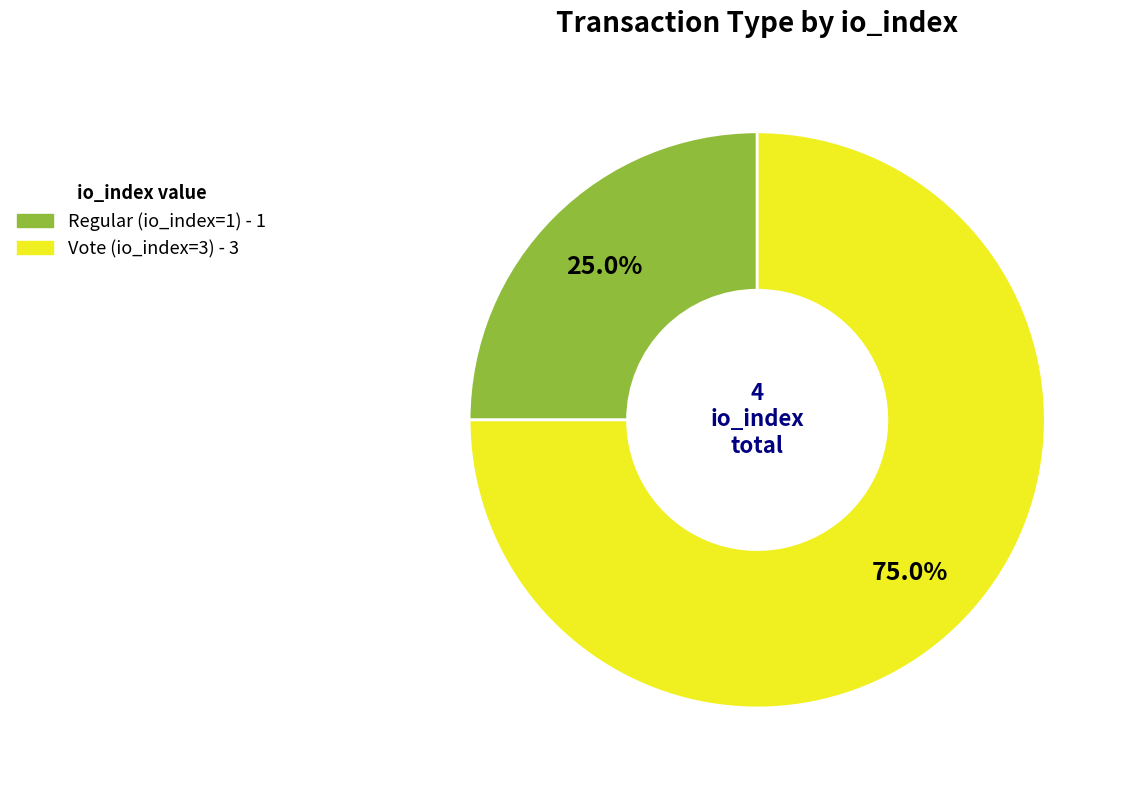

Does Regular (io_index=1) represent more than half of the total?

No